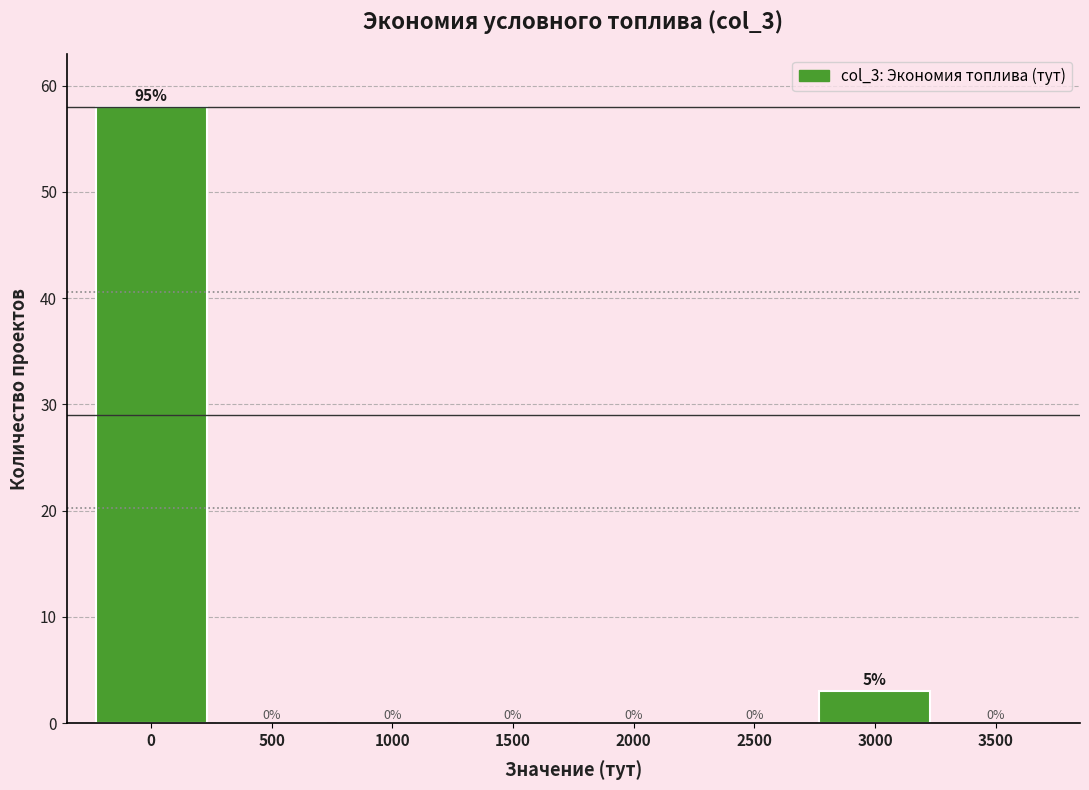

Reading left to right, what are all the values shown in this chart?

0=58	500=0	1000=0	1500=0	2000=0	2500=0	3000=3	3500=0